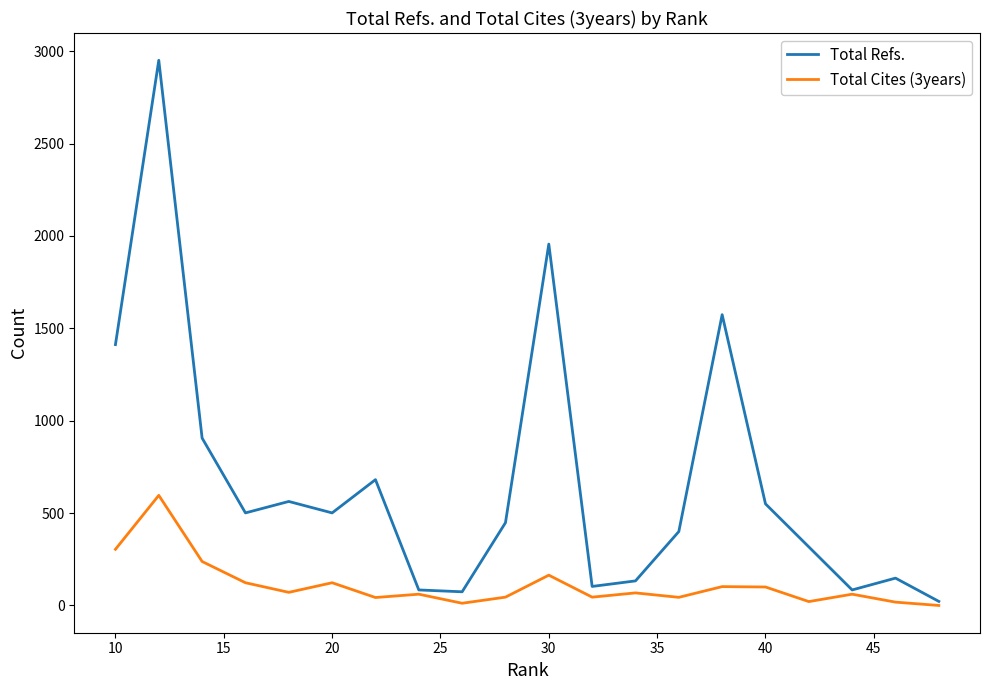

Which series has the largest range (max minus min)?

Total Refs.